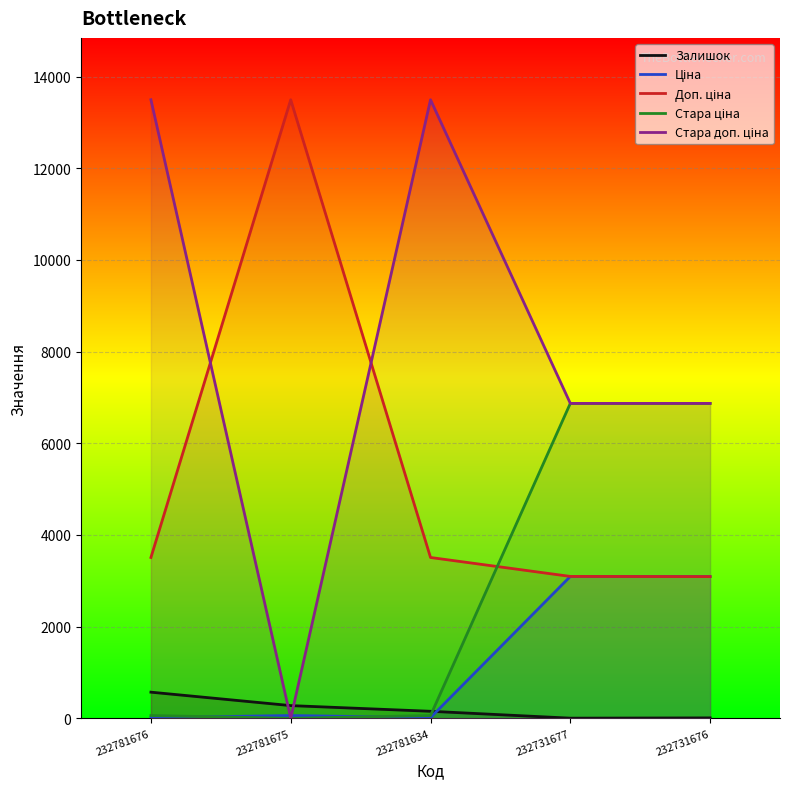

Reading left to right, what are all the values shown in this chart?

Залишок: 570.0	277.0	153.0	3.0	9.0
Ціна: 15.6	60.0	15.6	3094.7	3091.2
Доп. ціна: 3508.0	13493.2	3508.0	3095.0	3091.0
Стара ціна: 60.0	0.0	60.0	6869.4	6869.4
Стара доп. ціна: 13493.2	0.0	13493.2	6869.4	6869.4